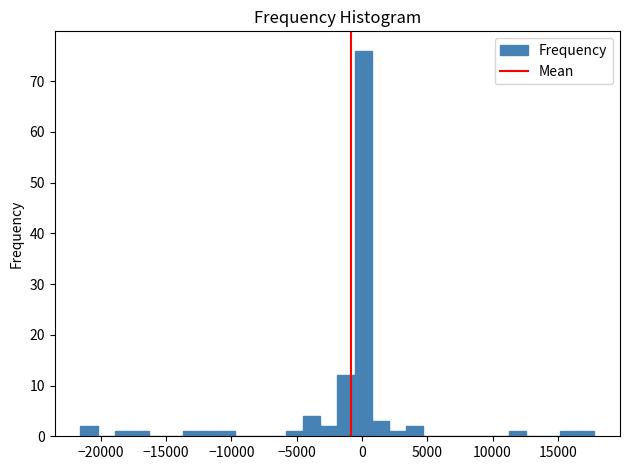

Read against the x-axis, roughly where is the centre of the tallest bar?

0